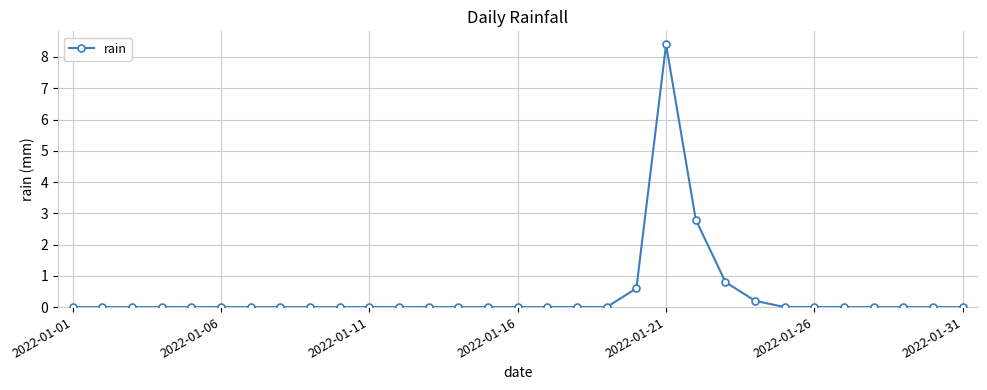

What is the difference between the maximum and minimum values?

8.4